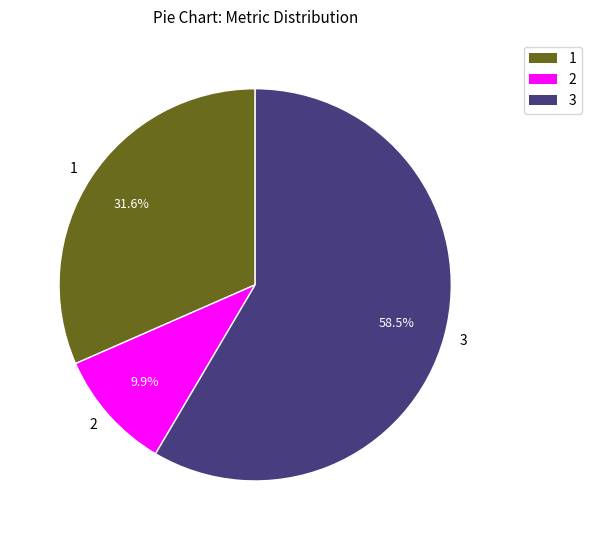

Do 3 and 2 together represent more than half of the pie?

Yes